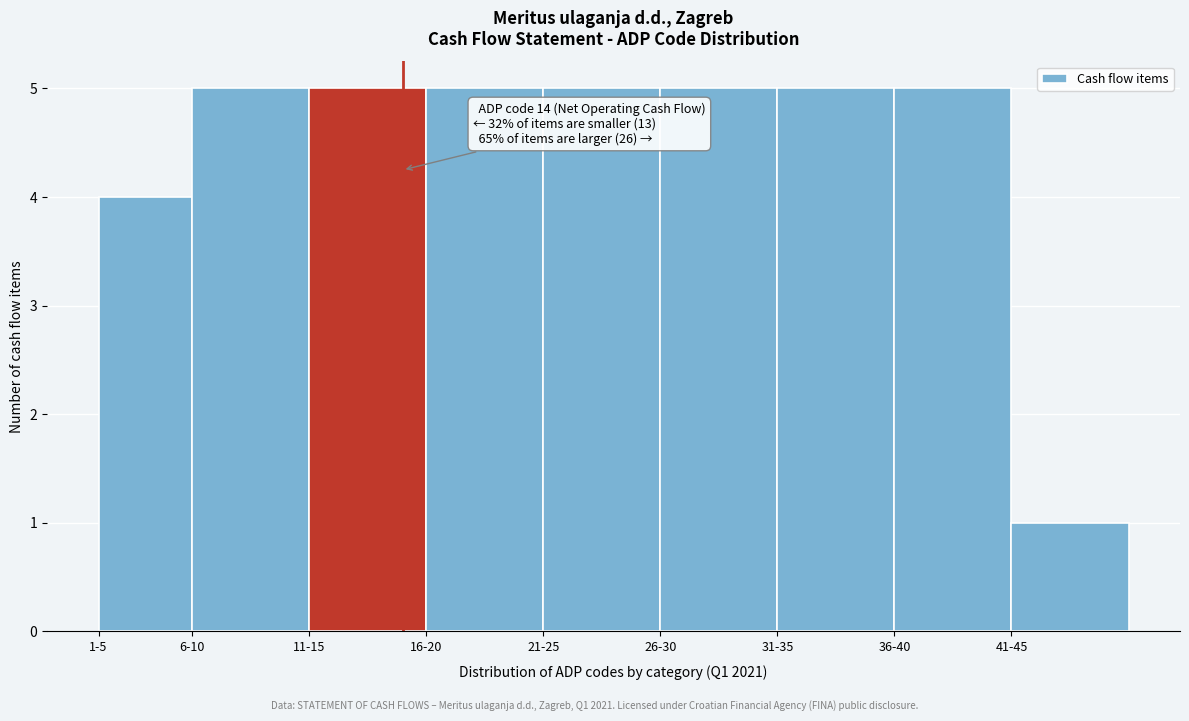

Reading left to right, transcribe all the data shown in this chart.

4	5	5	5	5	5	5	5	1